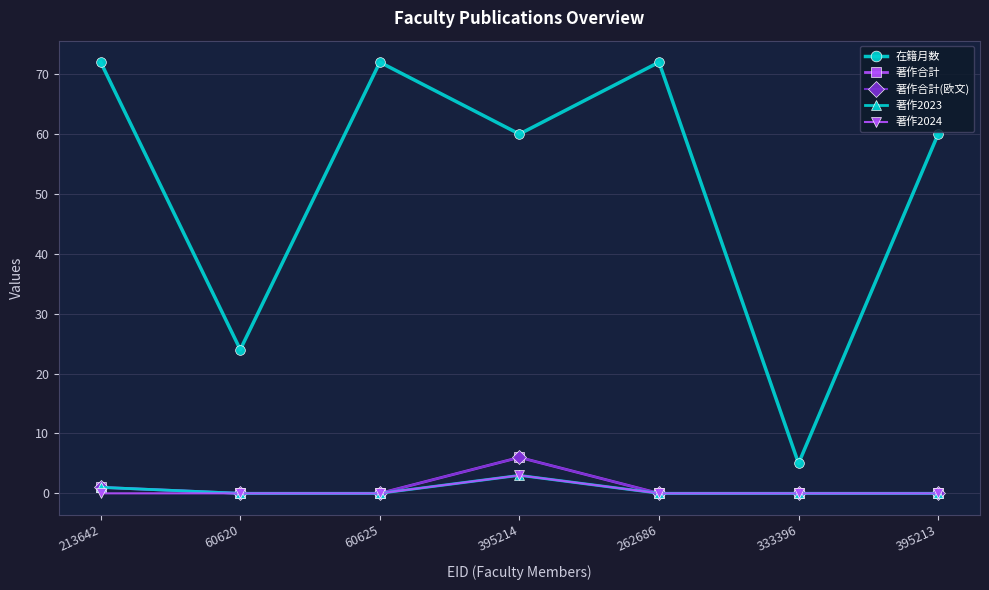

What is the difference between the 著作2024 values at 395214 and 60625?

3